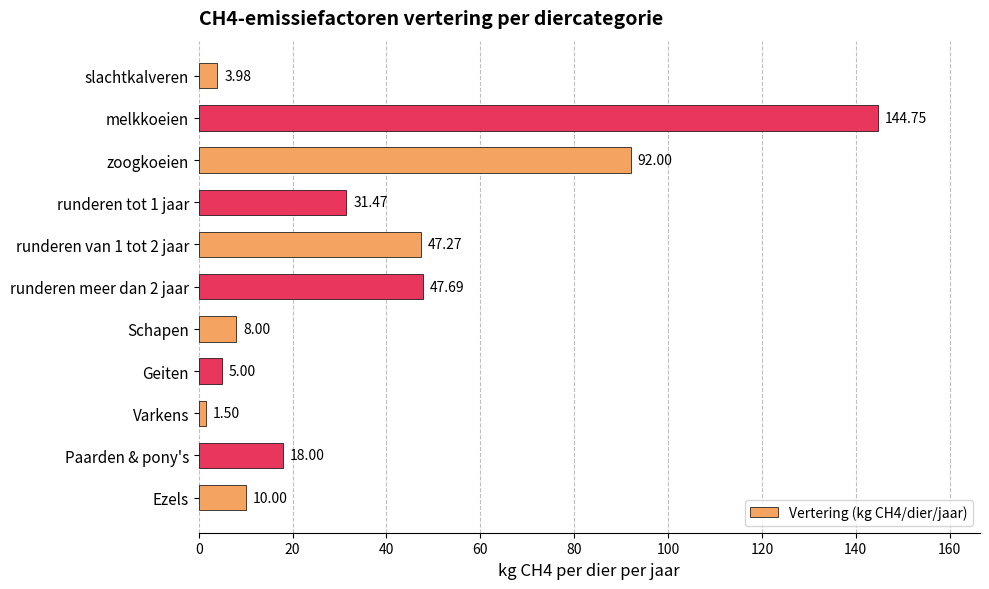

Are the bars horizontal?

Yes